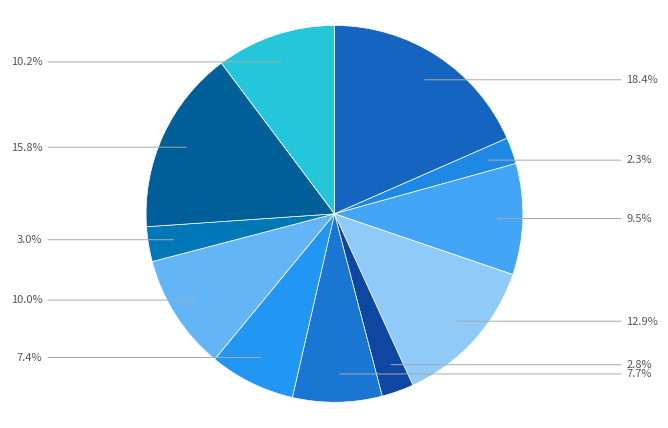

How many slices are in this pie chart?

11